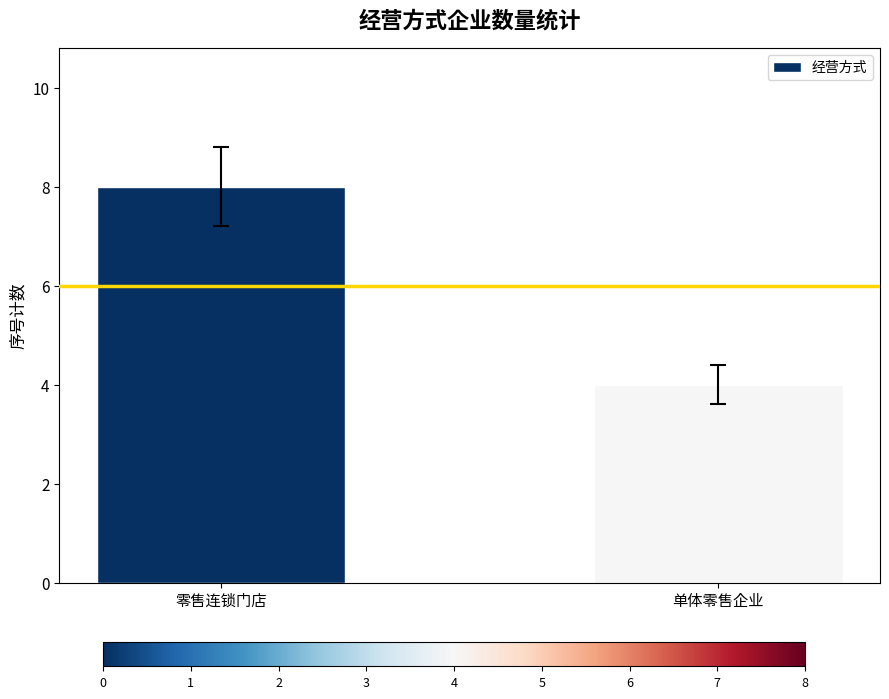

Reading left to right, list all the values displayed in this chart.

零售连锁门店=8	单体零售企业=4